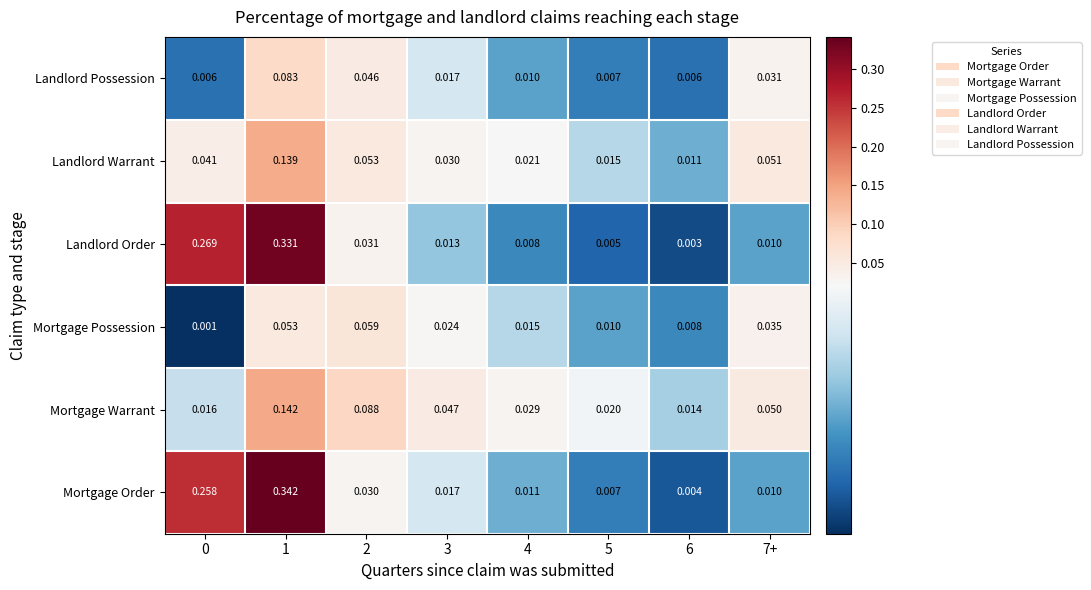

List the series in order of their peak value, lowest first.

Mortgage Possession, Landlord Possession, Landlord Warrant, Mortgage Warrant, Landlord Order, Mortgage Order